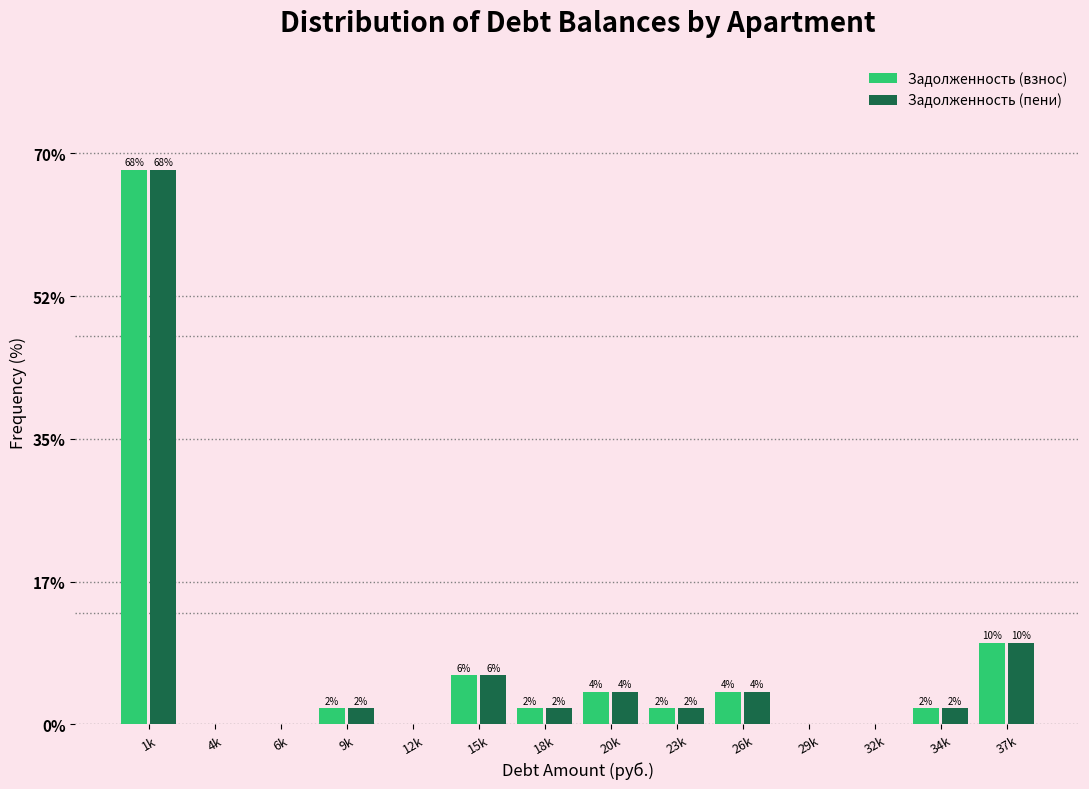

Reading left to right, extract all data points from this chart.

Задолженность (взнос): 1k=68	4k=0	6k=0	9k=2	12k=0	15k=6	18k=2	20k=4	23k=2	26k=4	29k=0	32k=0	34k=2	37k=10
Задолженность (пени): 1k=68	4k=0	6k=0	9k=2	12k=0	15k=6	18k=2	20k=4	23k=2	26k=4	29k=0	32k=0	34k=2	37k=10